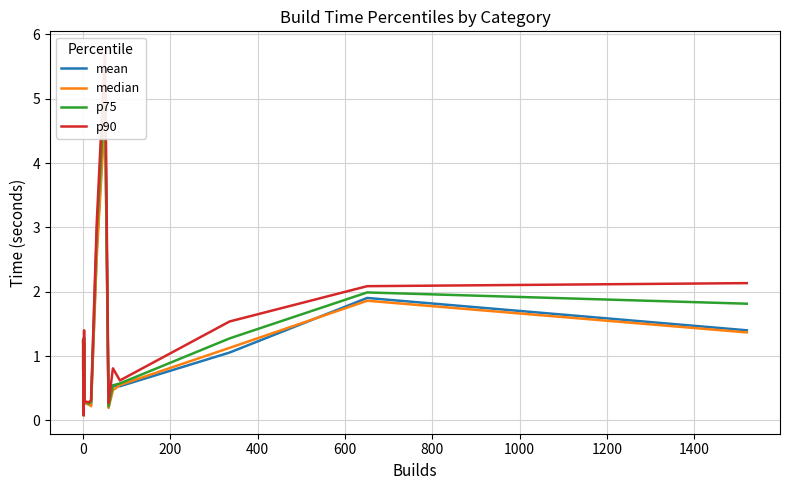

How many lines are shown in the chart?

4